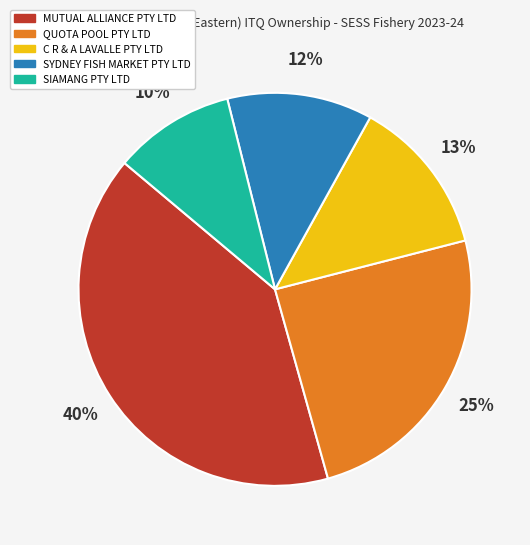

Rank the categories by value from lowest to highest.

SIAMANG PTY LTD, SYDNEY FISH MARKET PTY LTD, C R & A LAVALLE PTY LTD, QUOTA POOL PTY LTD, MUTUAL ALLIANCE PTY LTD